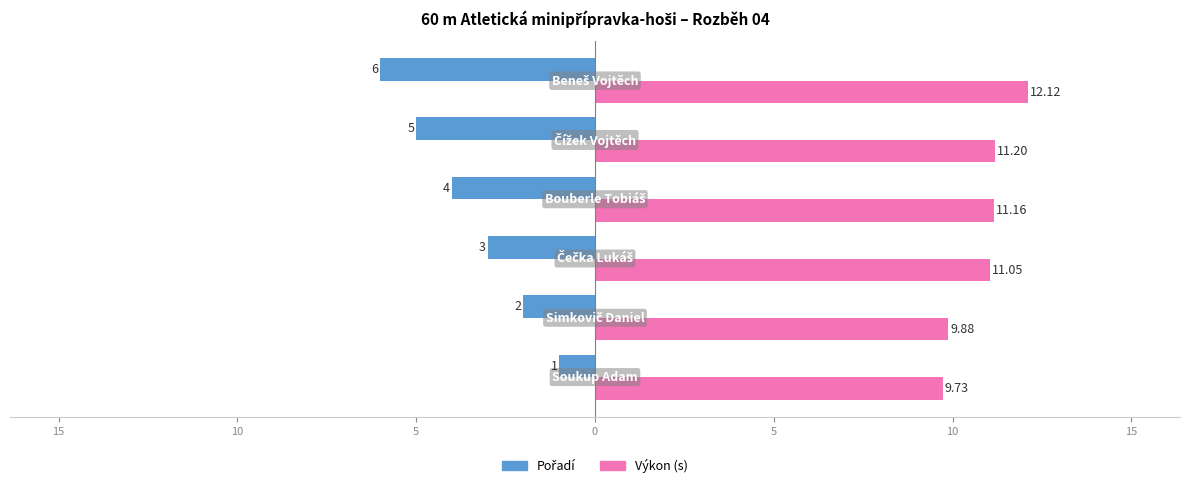

How many groups of bars are there?

6